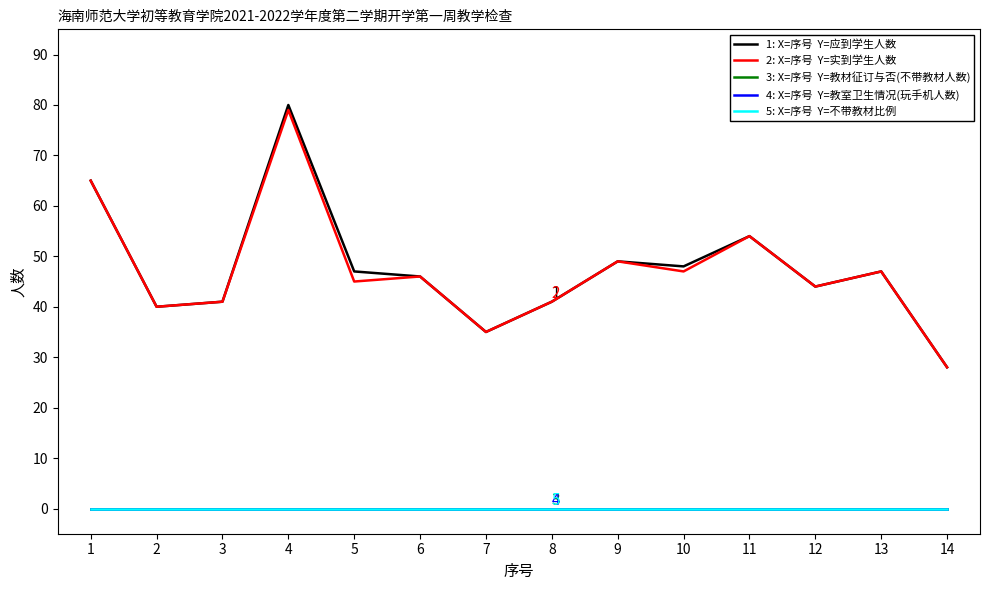

Between 8 and 1, which is larger?

1